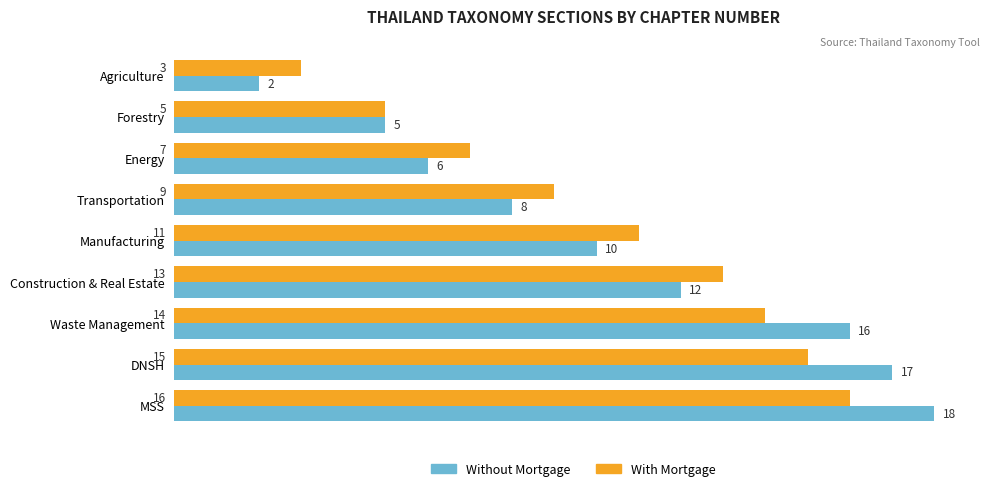

Where is Without Mortgage nearest to the value 10?

Manufacturing